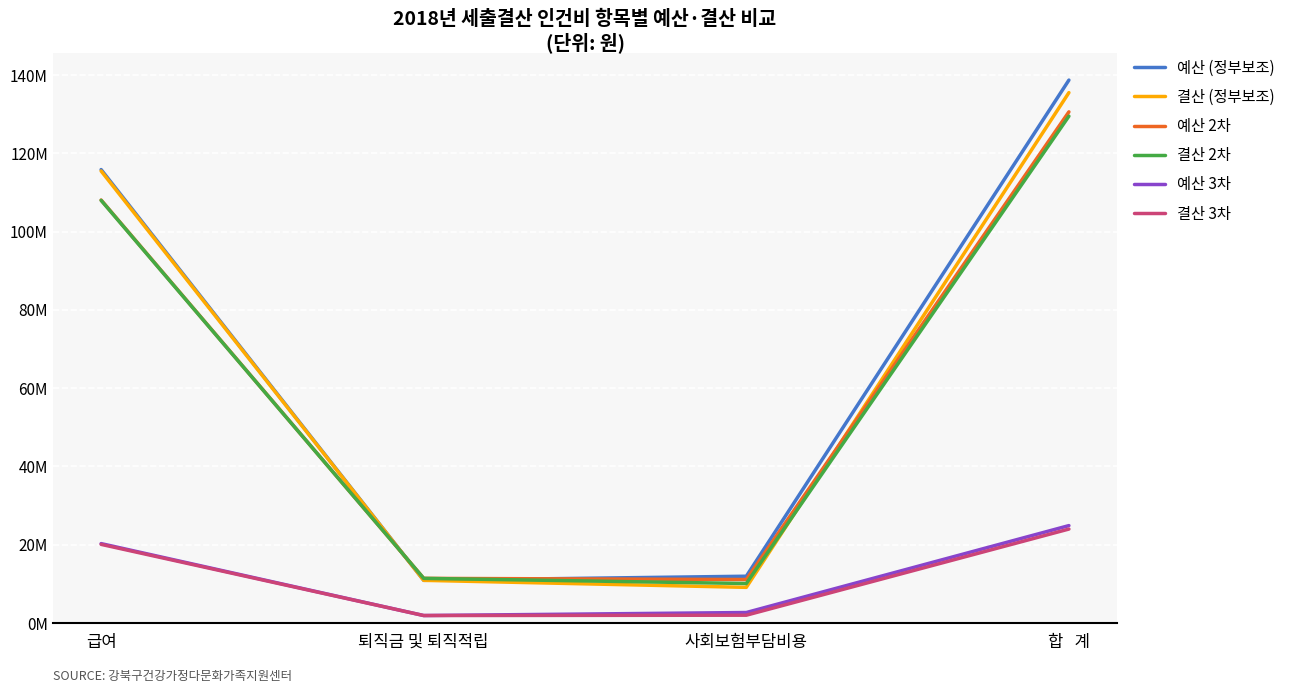

Is this an area chart (filled region under the line)?

No